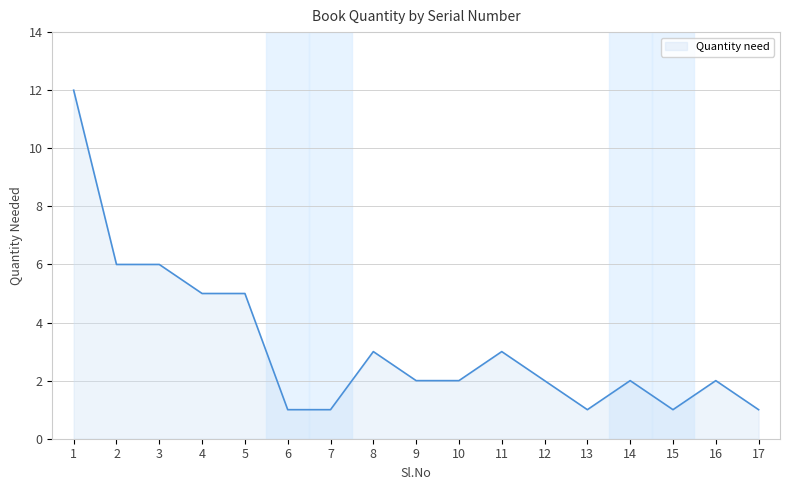

Is it true that the value at 16 is 2?

True